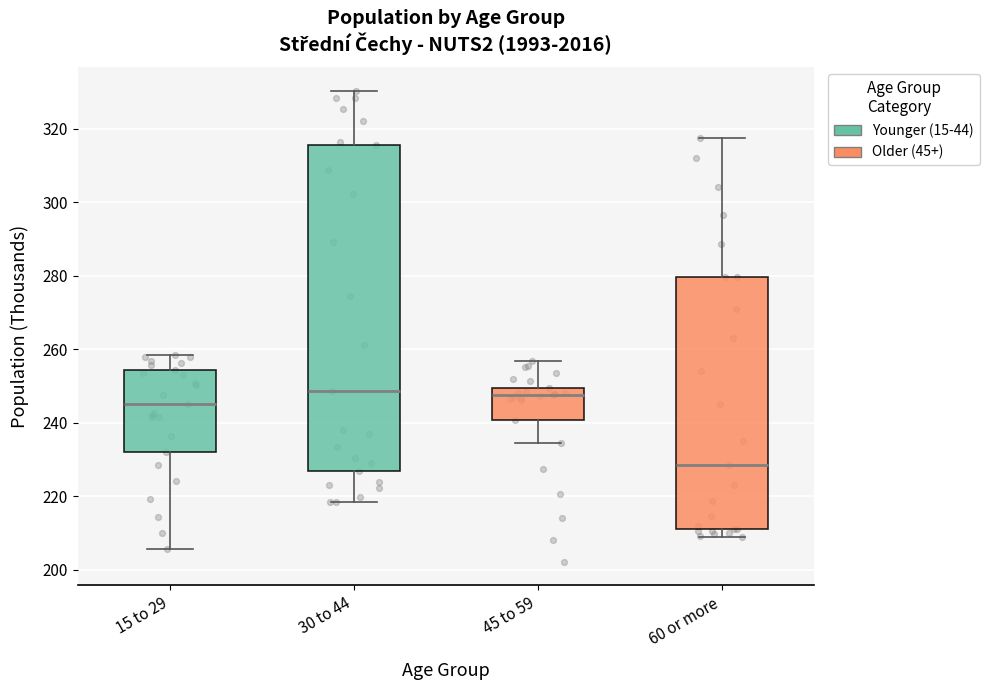

Where is the lower edge of the box for 45 to 59 on the y-axis? The values are not printed on the chart, so give them approximately, as read against the axis.

240